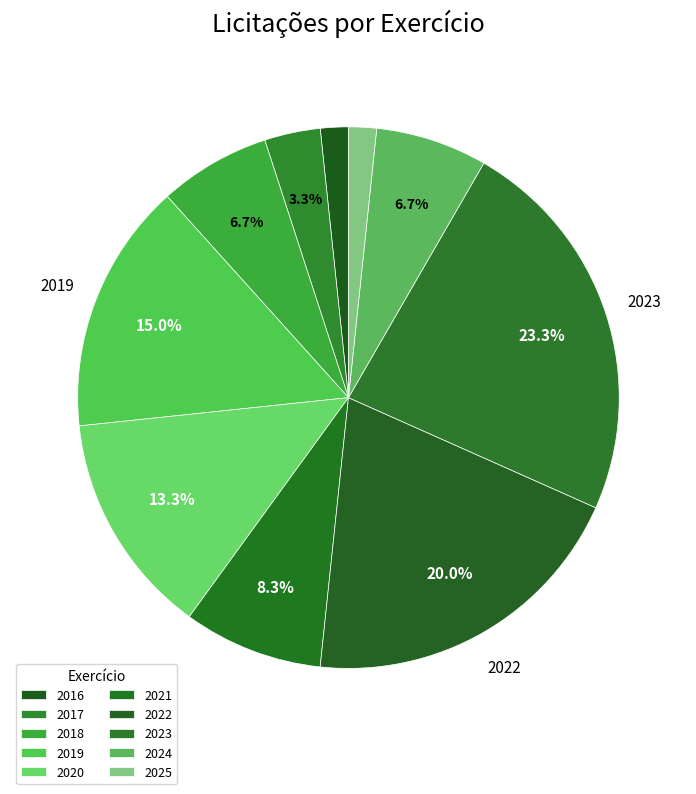

What portion of the pie excludes 2016?

98.3%